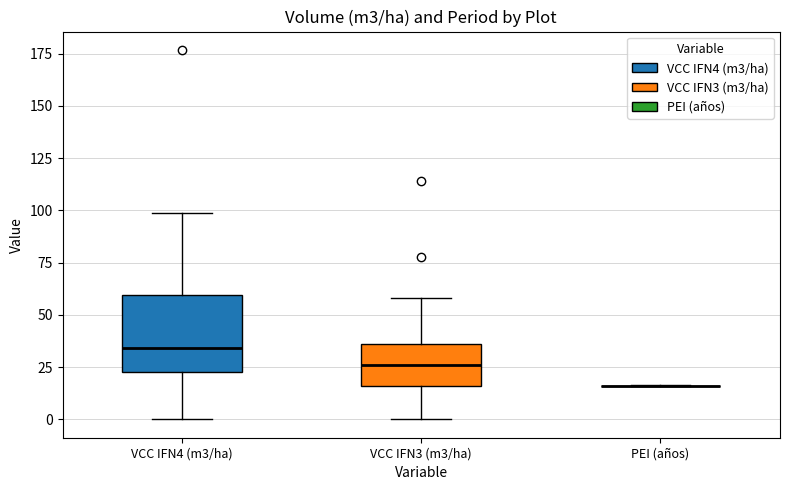

Which box is the tallest, from its lower edge to its upper edge?

VCC IFN4 (m3/ha)